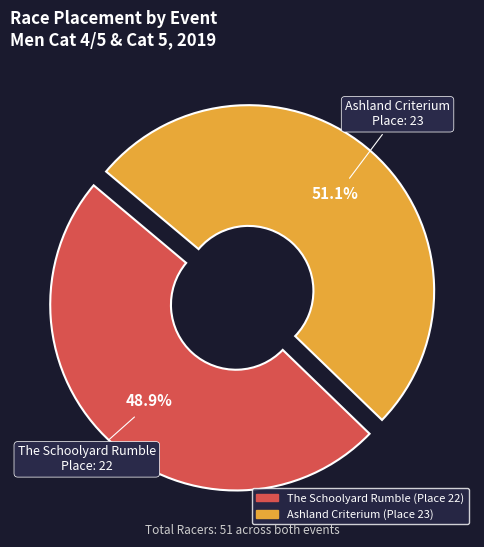

Rank the categories by value from highest to lowest.

Ashland Criterium, The Schoolyard Rumble